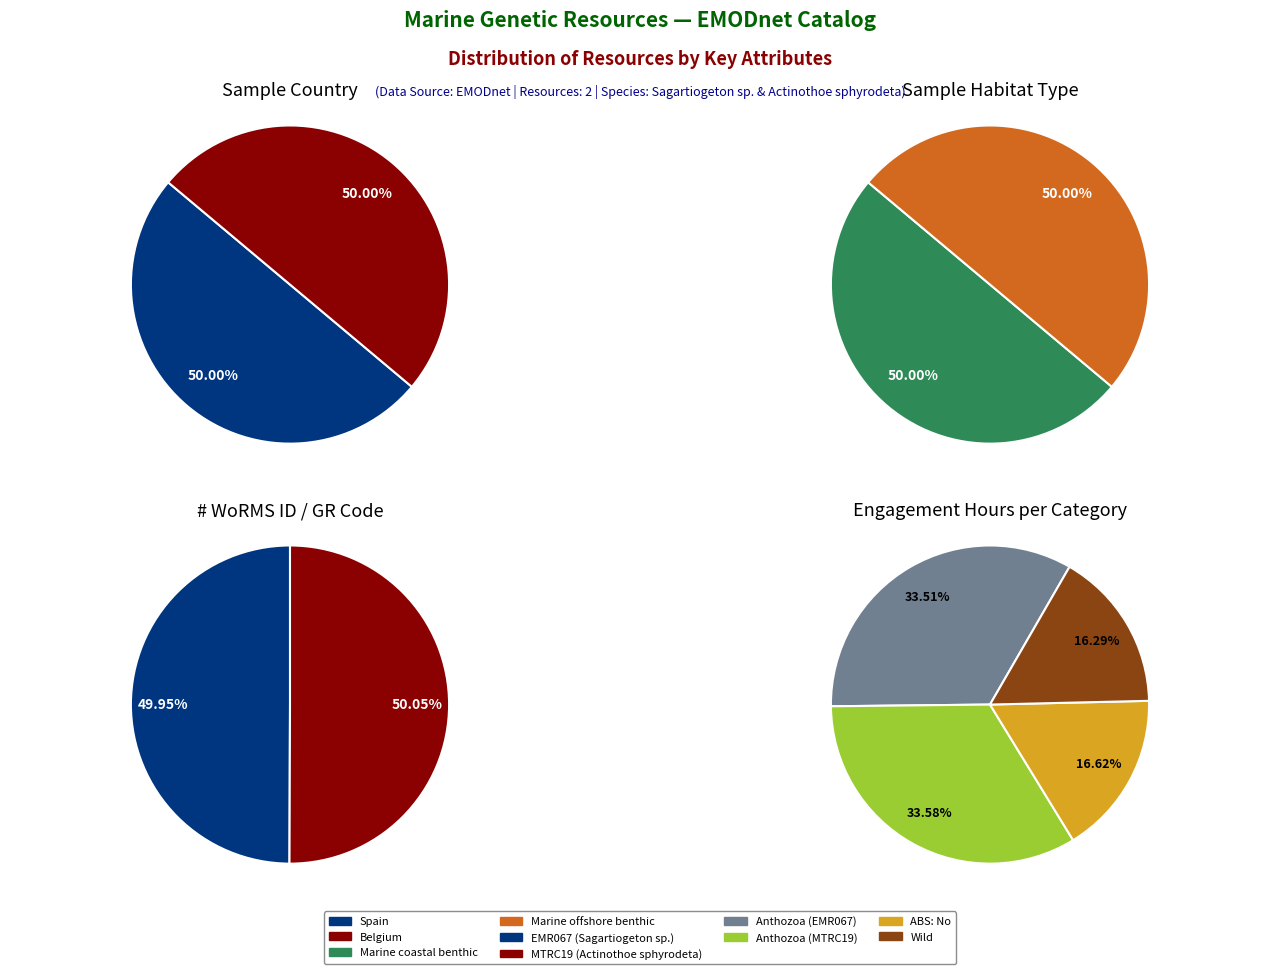

Which category has the biggest portion of the pie?

MTRC19 (Actinothoe sphyrodeta)